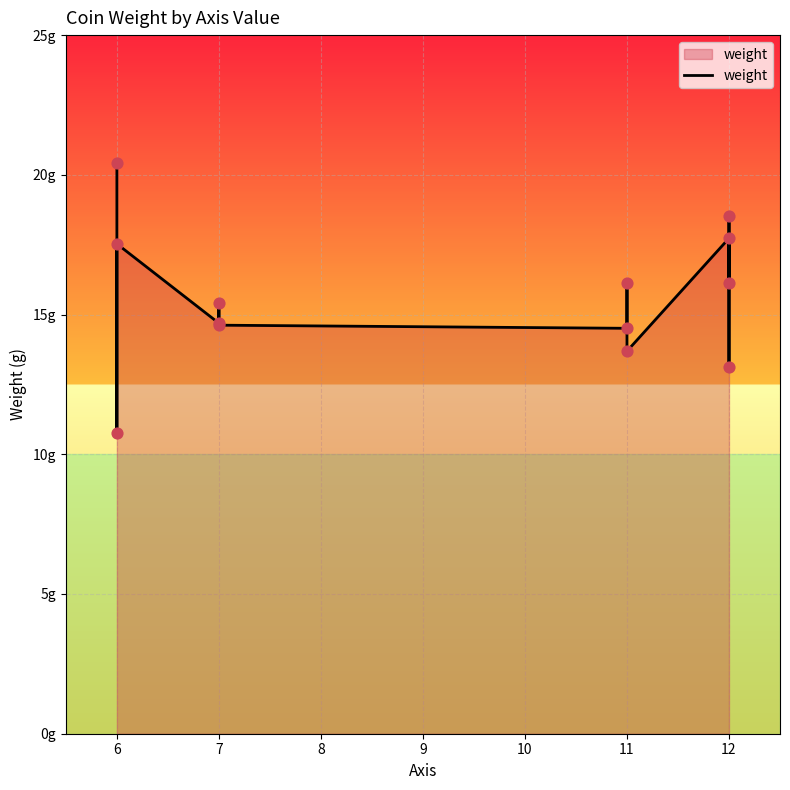

What is the ratio of the value at 11 to the value at 6?

1.3